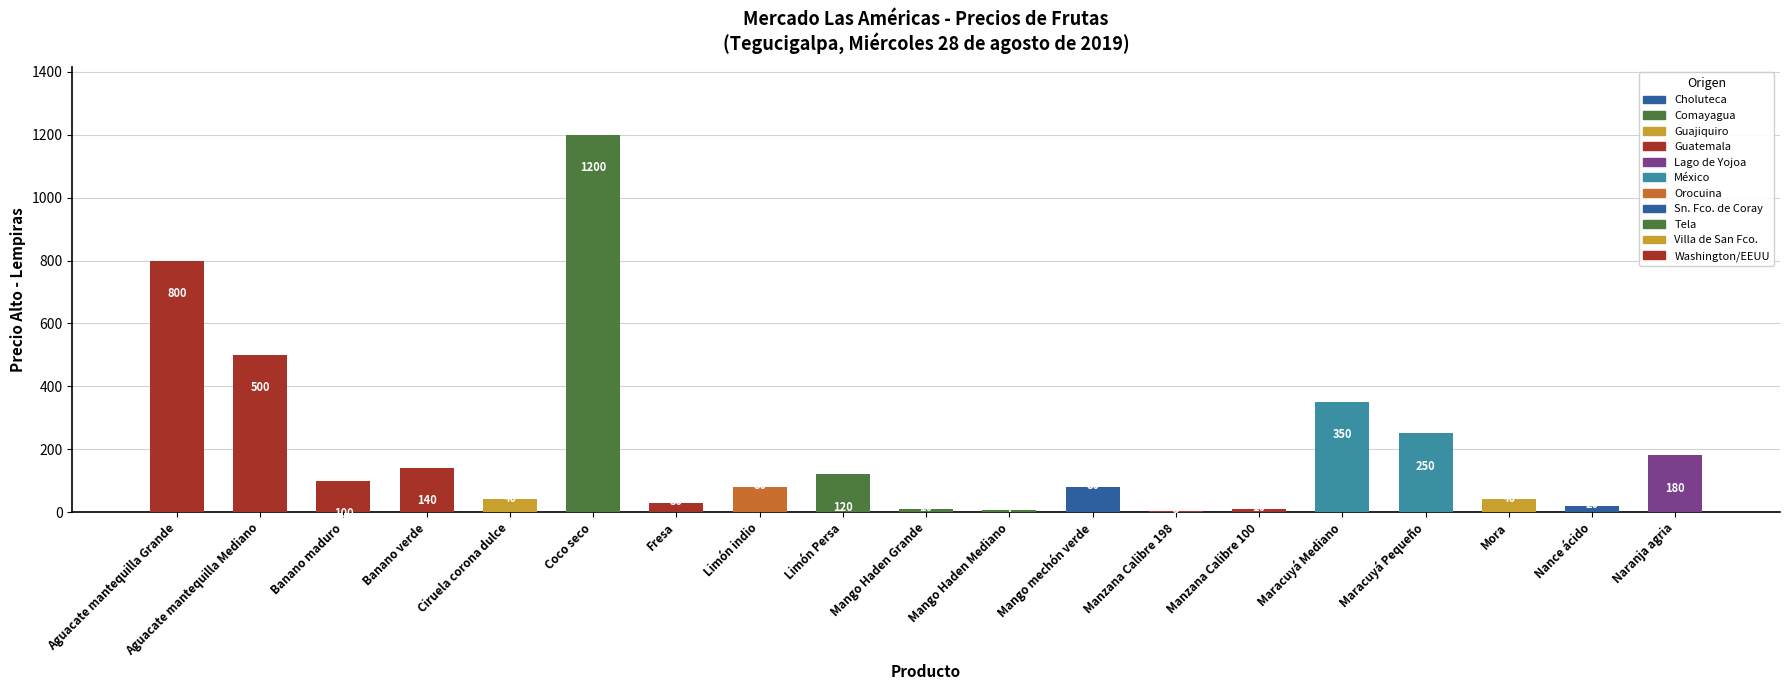

What position from the right is Limón indio?

12